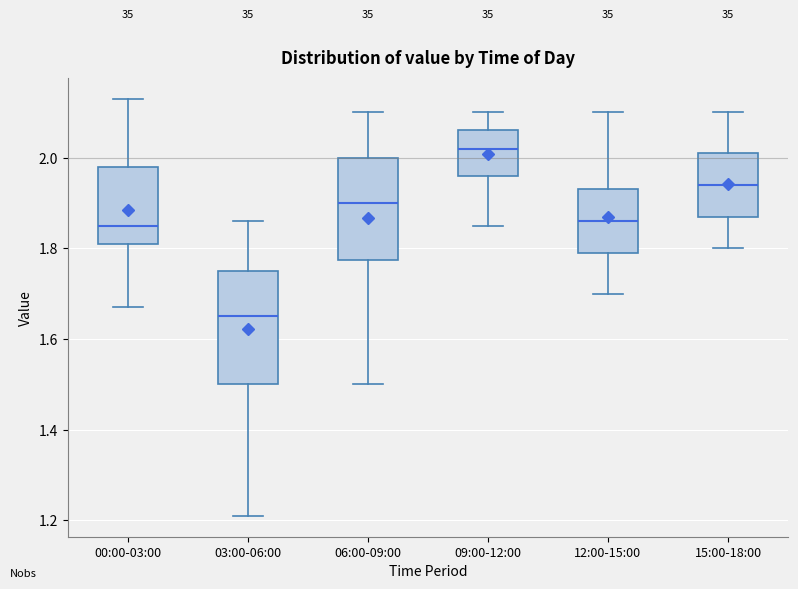

Where does the median line of the box for 06:00-09:00 sit on the y-axis? The values are not printed on the chart, so give them approximately, as read against the axis.

1.90